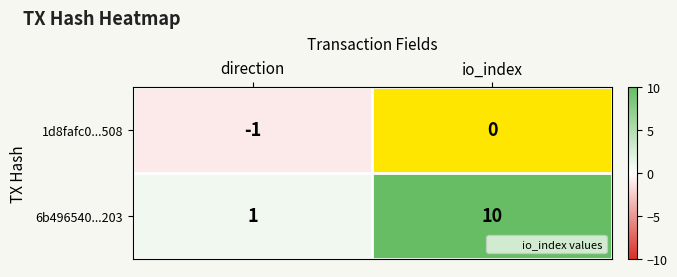

Which series has the widest spread of values?

6b496540...203